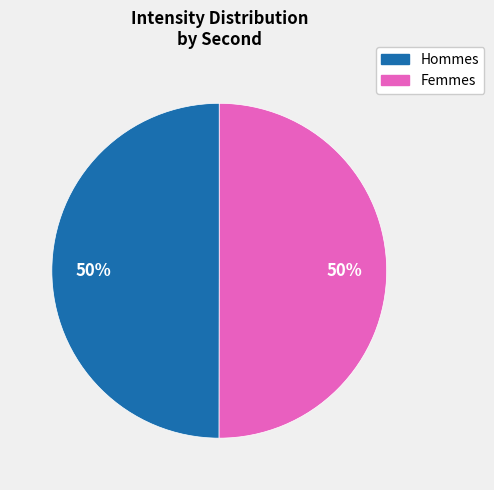

To the nearest percent, what is the average slice percentage?

50%